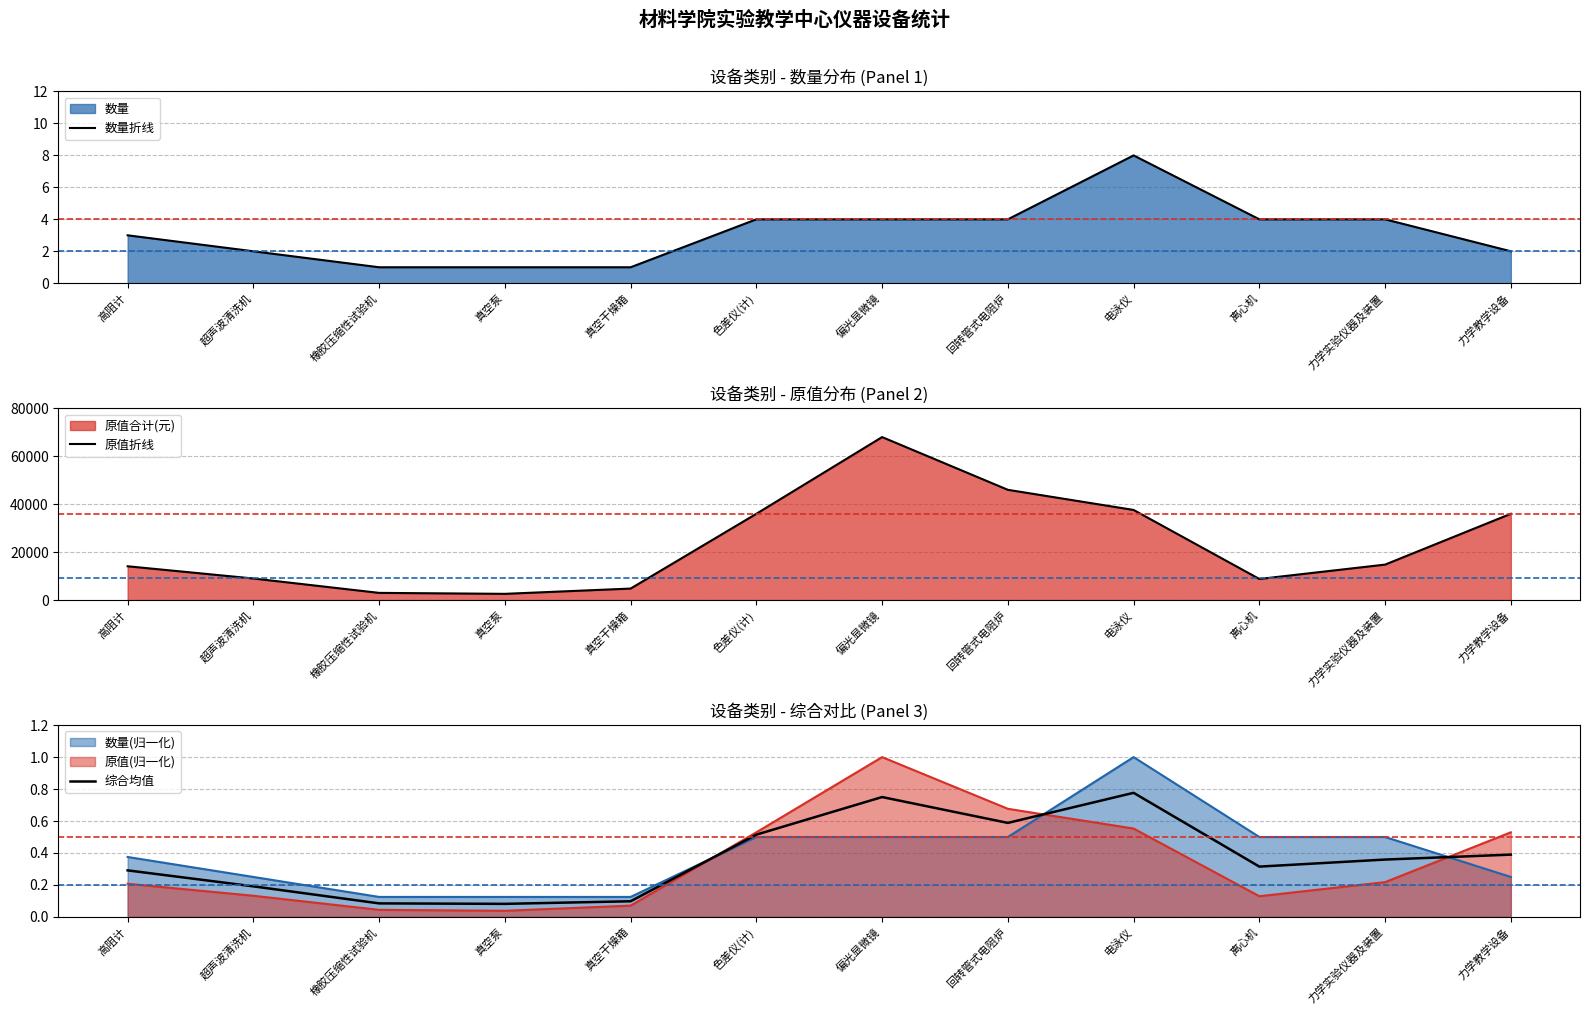

Which has a higher value, 高阻计 or 力学教学设备?

高阻计